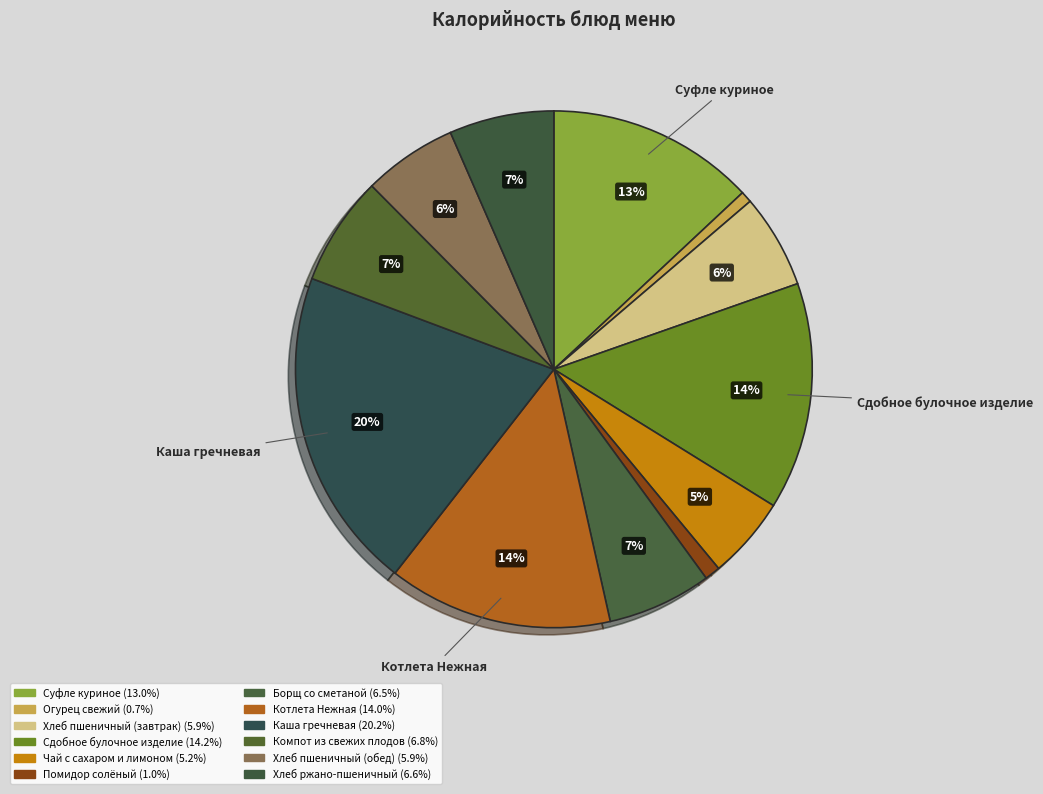

Between Хлеб пшеничный (завтрак) and Компот из свежих плодов, which is larger?

Компот из свежих плодов